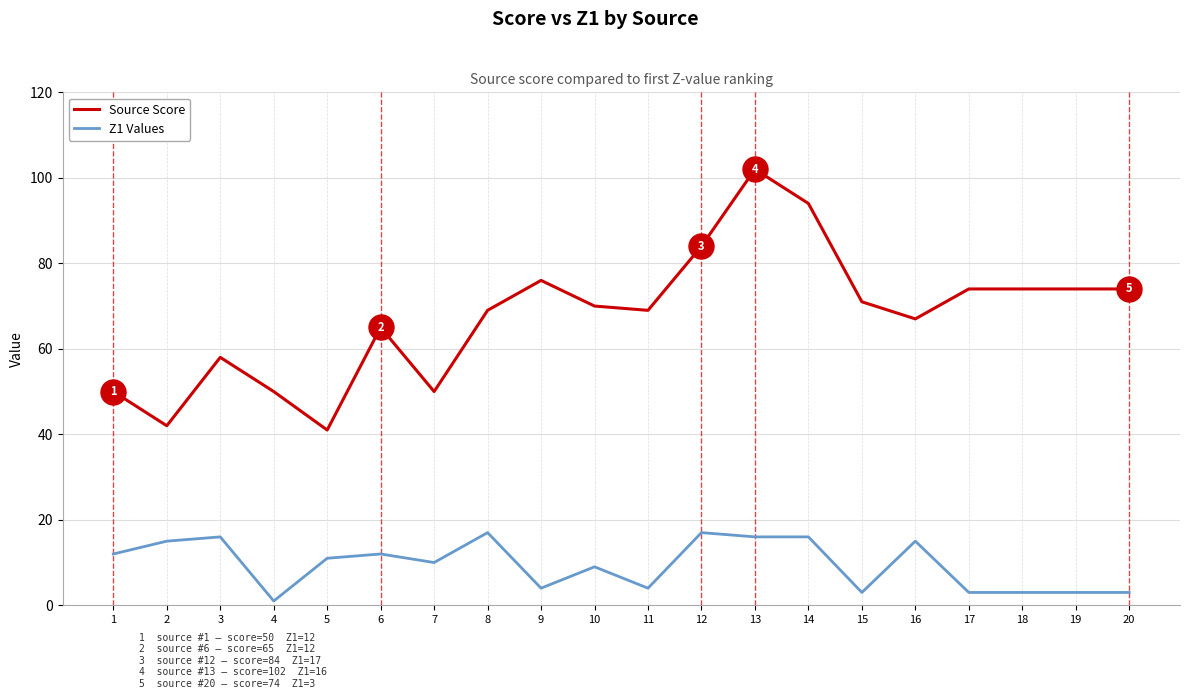

True or false: Z1 Values and Source Score cross at least once.

False